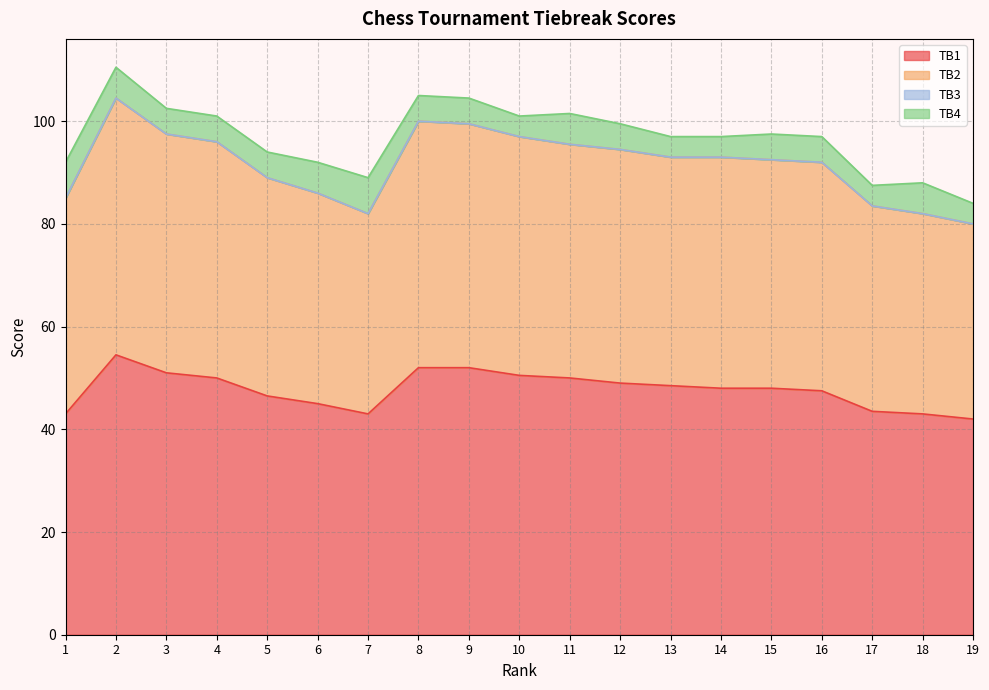

Where is the first local minimum for TB2?

7